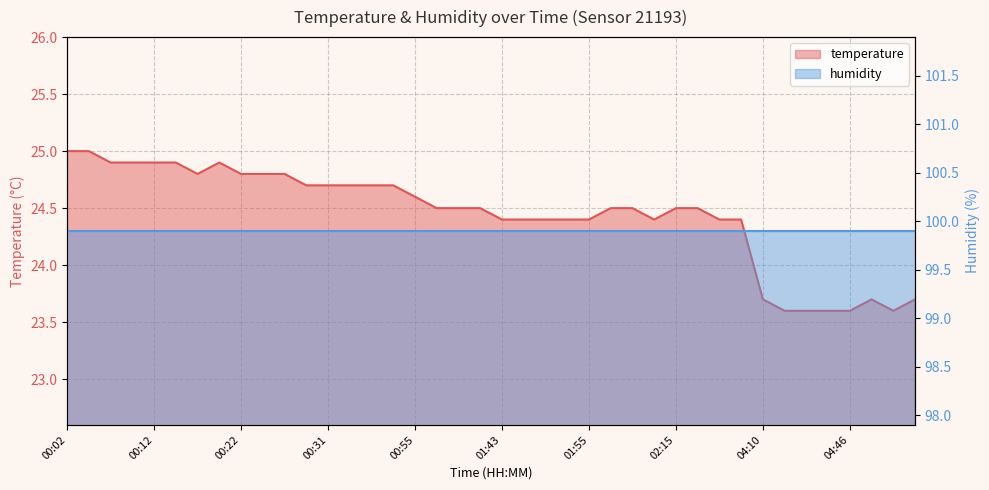

Reading left to right, extract all data points from this chart.

25.0	25.0	24.9	24.9	24.9	24.9	24.8	24.9	24.8	24.8	24.8	24.7	24.7	24.7	24.7	24.7	24.6	24.5	24.5	24.5	24.4	24.4	24.4	24.4	24.4	24.5	24.5	24.4	24.5	24.5	24.4	24.4	23.7	23.6	23.6	23.6	23.6	23.7	23.6	23.7